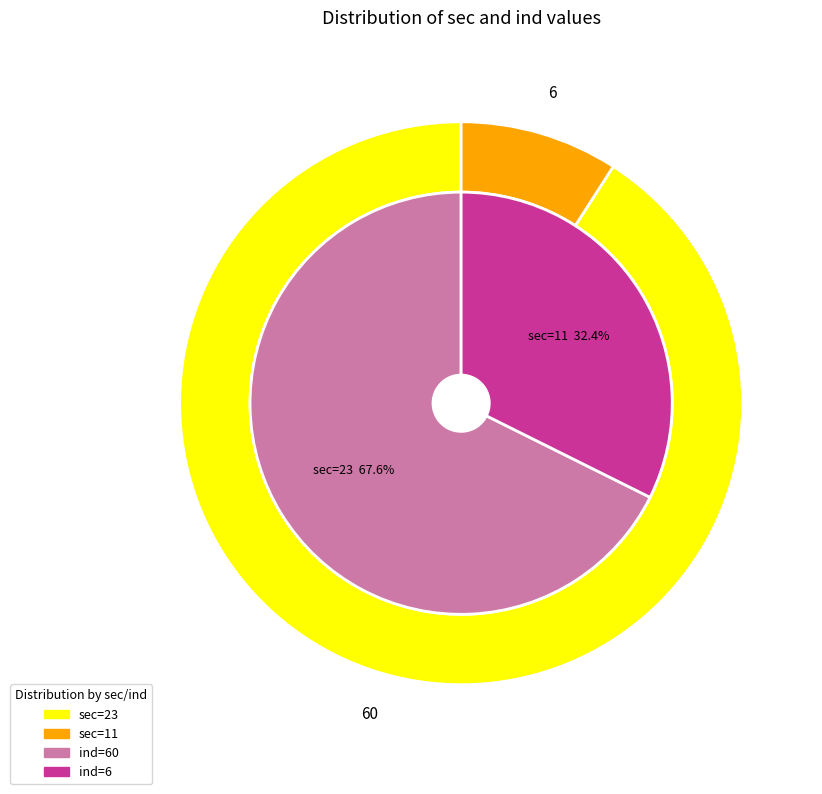

Which slice is the largest?

23